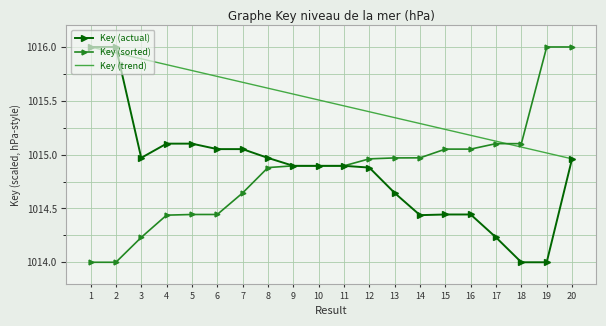

Is it true that Key (sorted) equals 392.9 at 7?

False